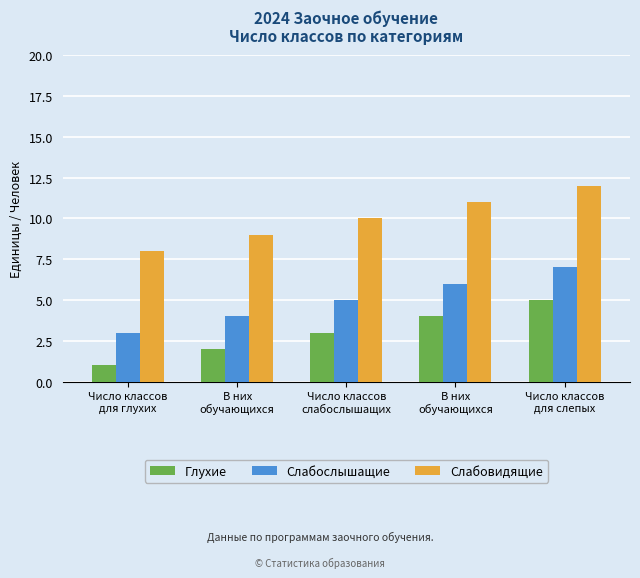

How many groups of bars are there?

5